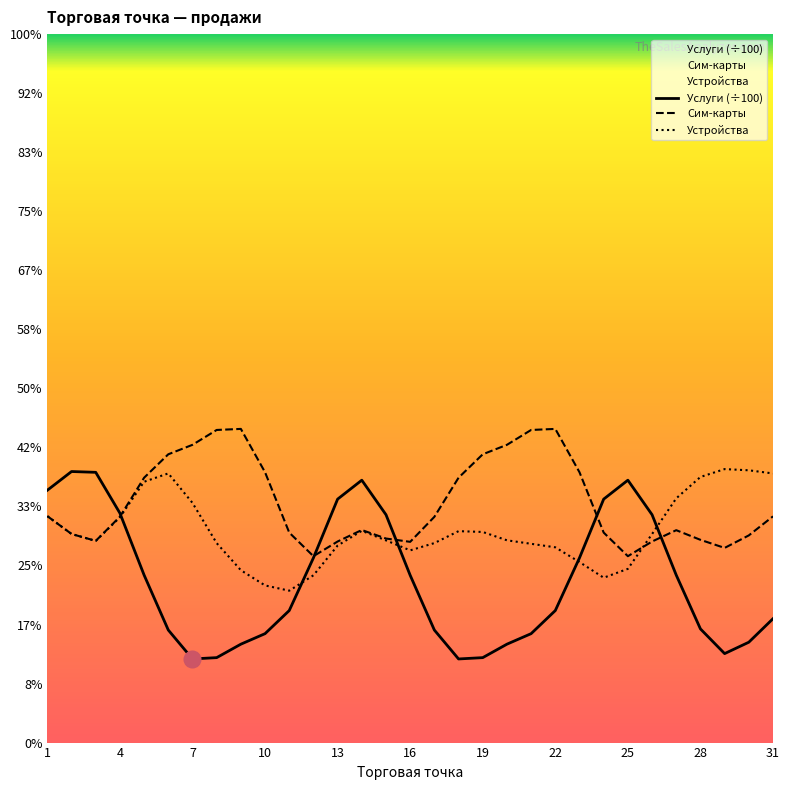

Rank the series by their maximum value, from lowest to highest.

Услуги (÷100), Устройства, Сим-карты